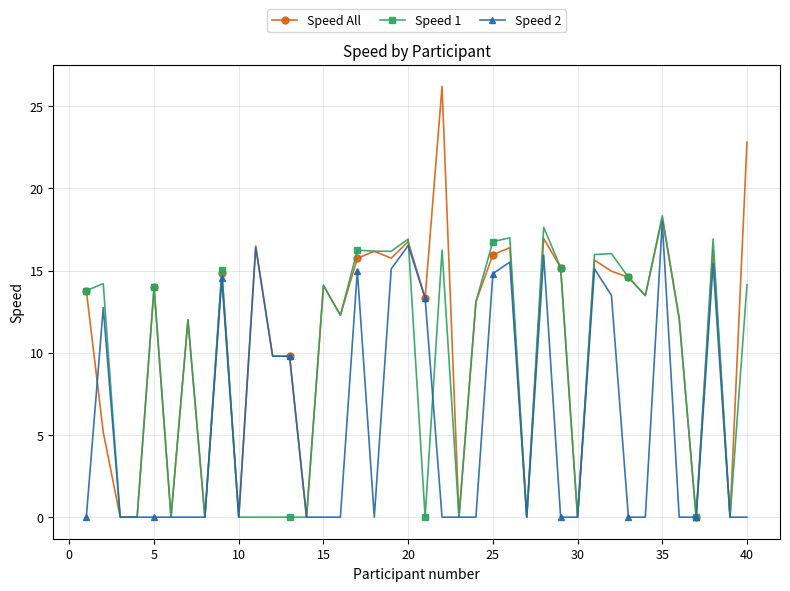

Which series has the largest total across all categories?

Speed All